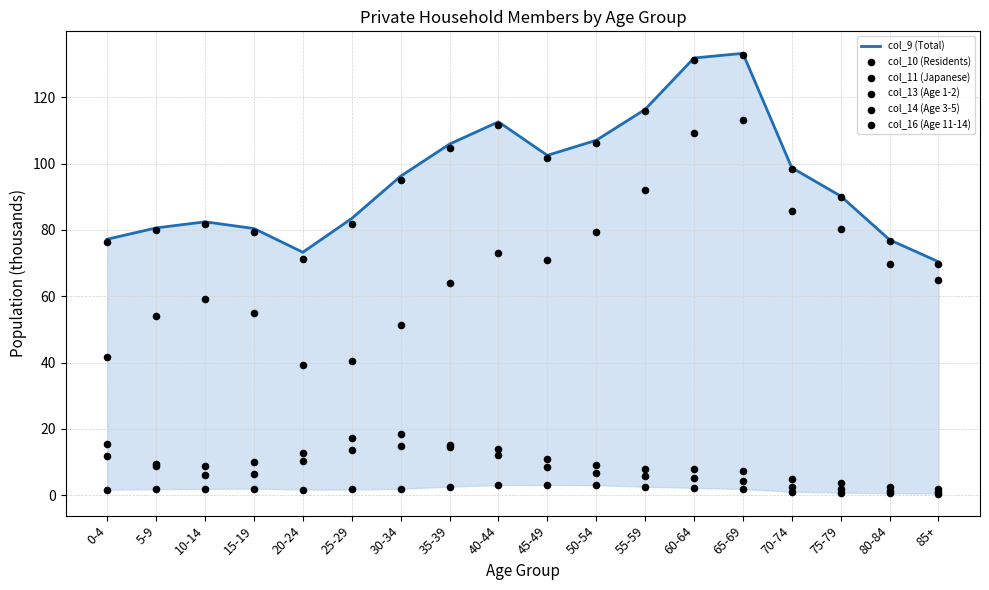

Which series has the widest spread of Y values?

col_11 (Japanese)